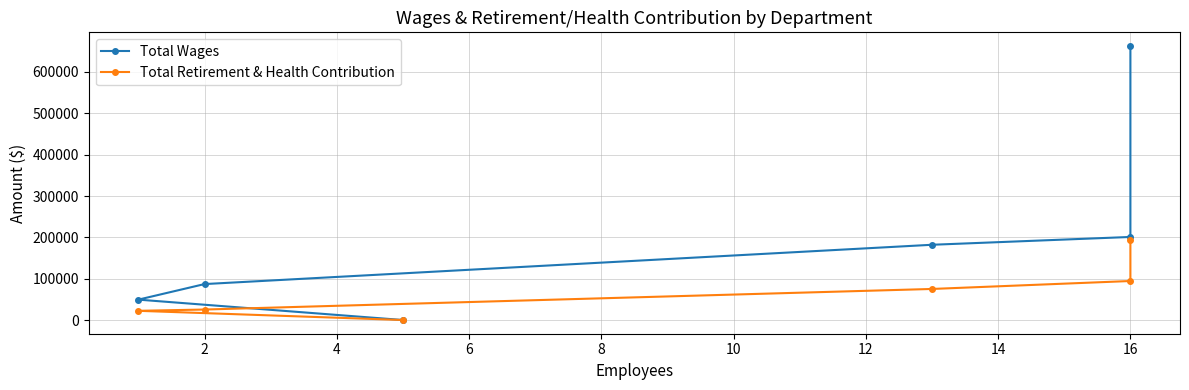

At 10, list the series in order from largest to smallest.

Total Wages, Total Retirement & Health Contribution